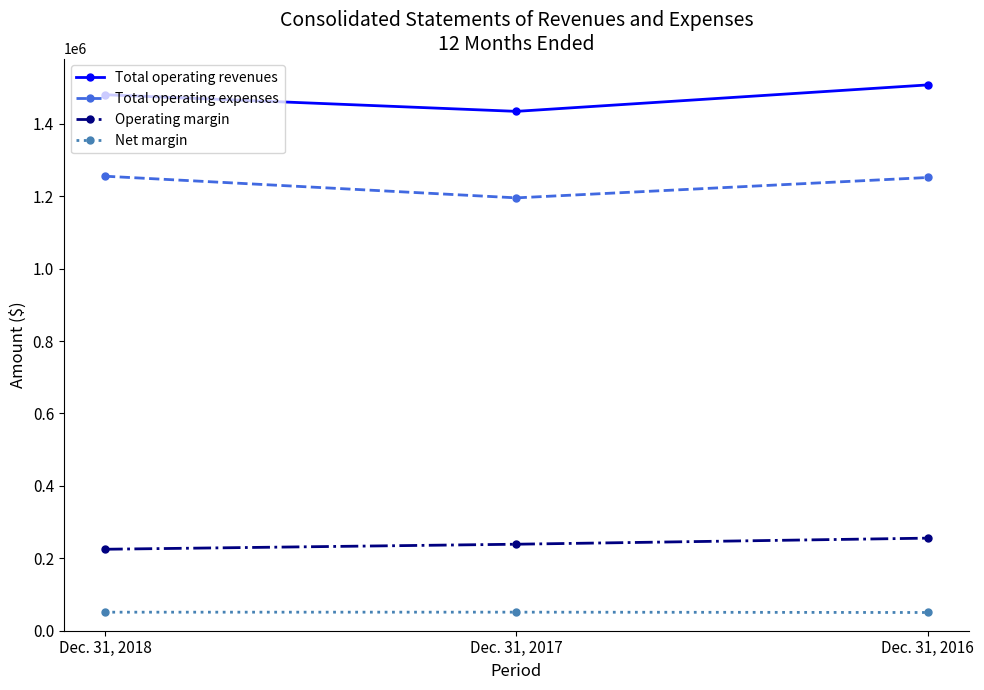

At how many categories does at least one series exceed 745596?

3